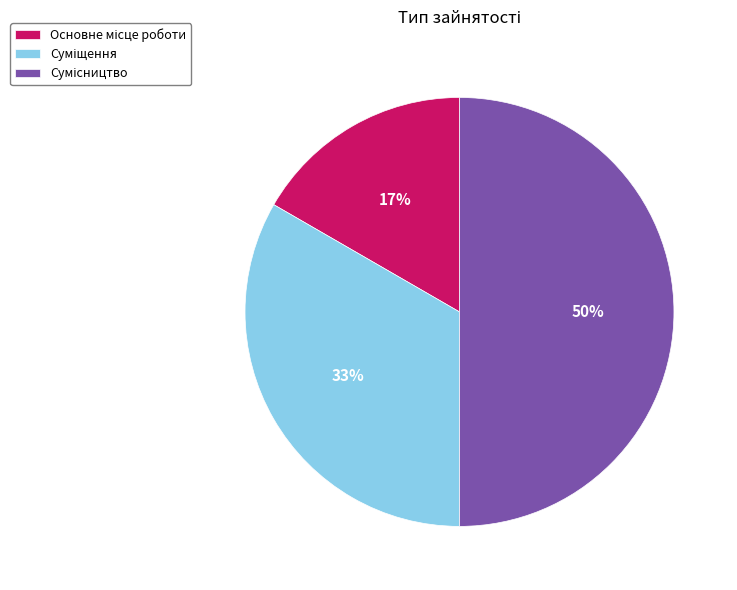

How many slices are in this pie chart?

3